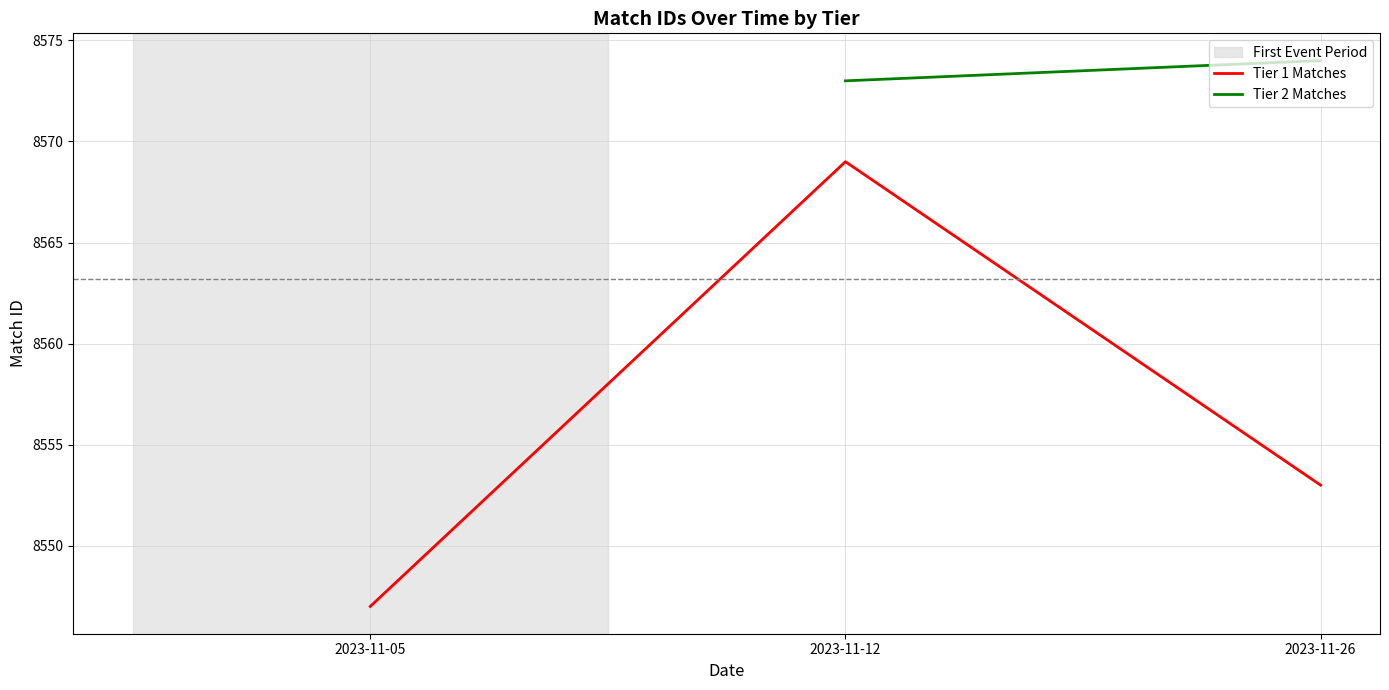

At how many categories does at least one series exceed 8556?

2